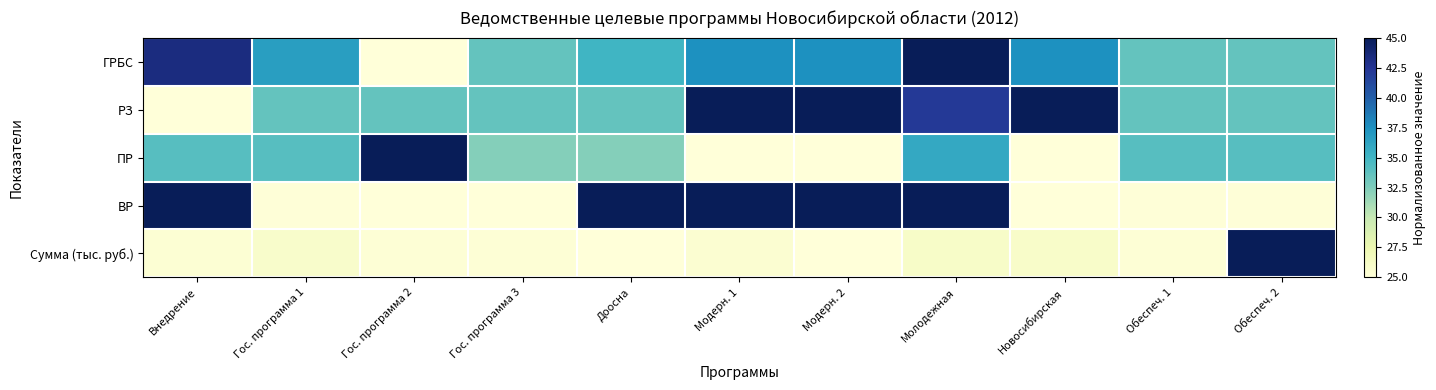

Reading right to left, transcribe all the data shown in this chart.

ГРБС: Обеспеч. 2=33.5	Обеспеч. 1=33.5	Новосибирская=37.4	Молодежная=45.0	Модерн. 2=37.4	Модерн. 1=37.4	Доосна=35.1	Гос. программа 3=33.5	Гос. программа 2=25.0	Гос. программа 1=36.6	Внедрение=43.3
РЗ: Обеспеч. 2=33.6	Обеспеч. 1=33.6	Новосибирская=45.0	Молодежная=42.1	Модерн. 2=45.0	Модерн. 1=45.0	Доосна=33.6	Гос. программа 3=33.6	Гос. программа 2=33.6	Гос. программа 1=33.6	Внедрение=25.0
ПР: Обеспеч. 2=34.1	Обеспеч. 1=34.1	Новосибирская=25.0	Молодежная=35.9	Модерн. 2=25.0	Модерн. 1=25.0	Доосна=32.3	Гос. программа 3=32.3	Гос. программа 2=45.0	Гос. программа 1=34.1	Внедрение=34.1
ВР: Обеспеч. 2=25.2	Обеспеч. 1=25.1	Новосибирская=25.0	Молодежная=45.0	Модерн. 2=45.0	Модерн. 1=45.0	Доосна=45.0	Гос. программа 3=25.0	Гос. программа 2=25.0	Гос. программа 1=25.1	Внедрение=45.0
Сумма (тыс. руб.): Обеспеч. 2=45.0	Обеспеч. 1=25.3	Новосибирская=25.9	Молодежная=26.0	Модерн. 2=25.0	Модерн. 1=25.5	Доосна=25.0	Гос. программа 3=25.3	Гос. программа 2=25.3	Гос. программа 1=25.9	Внедрение=25.4